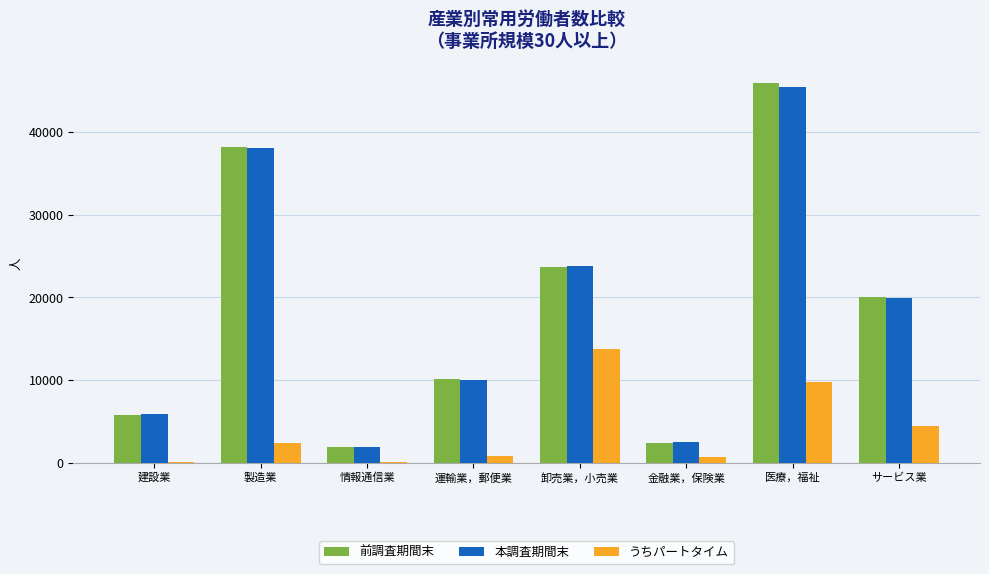

Count the number of data series in this chart.

3